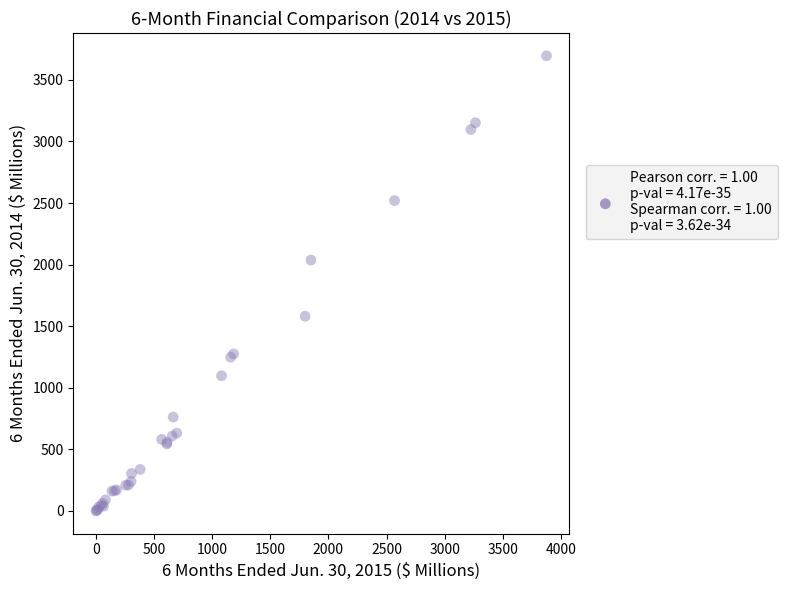

What Y value in the scatter plot is closest to 1848?

2037